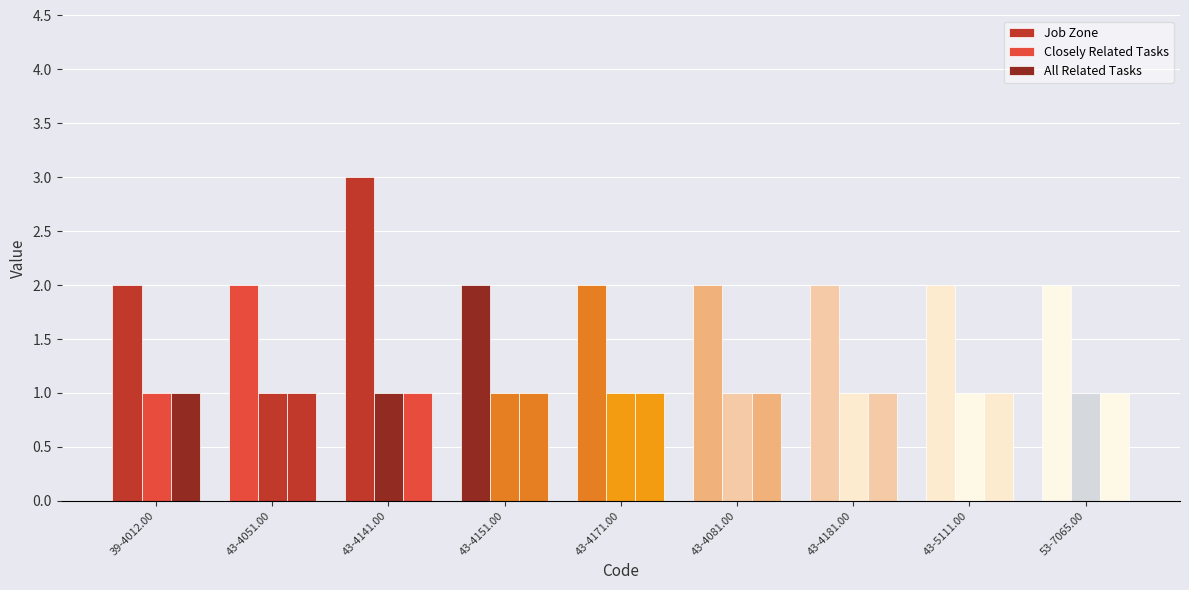

What is the difference between the maximum and second lowest values in the Job Zone series?

1